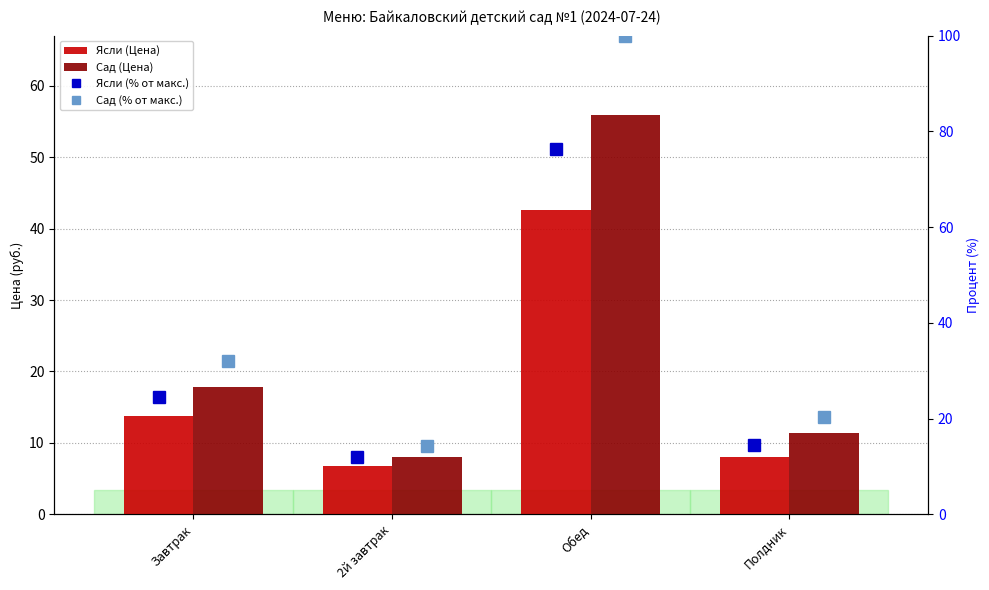

Between Полдник and 2й завтрак, which is larger?

Полдник